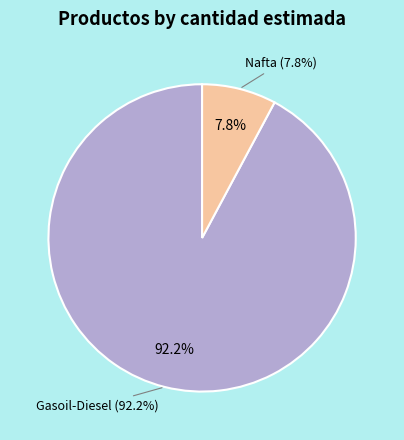

To the nearest percent, what percentage of the pie is Nafta?

8%